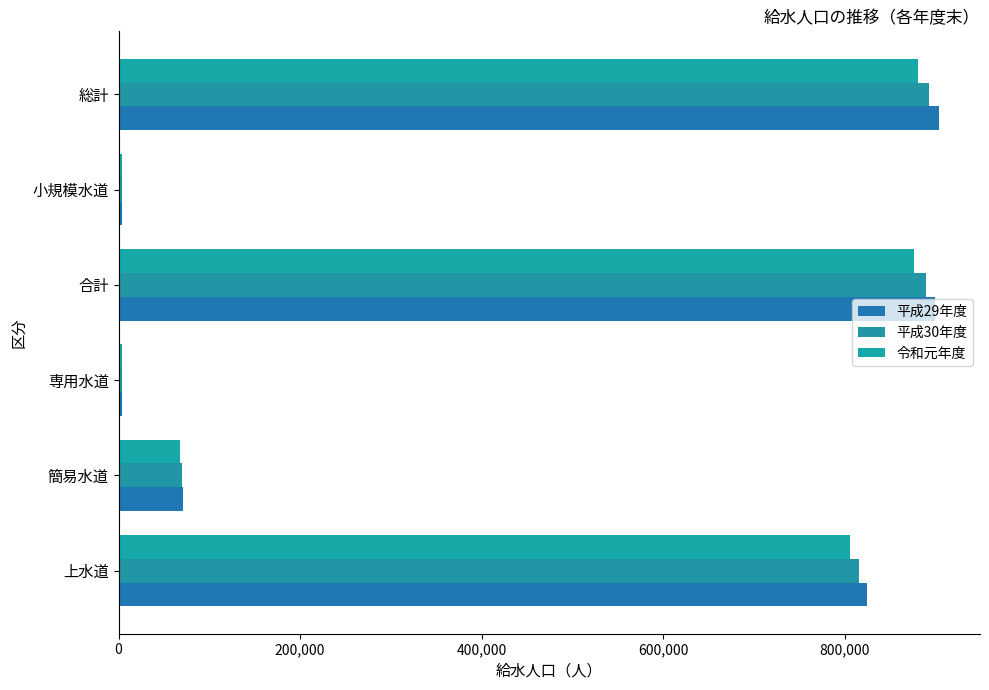

What is the value of the 平成29年度 bar at the 6th from the left?

903854